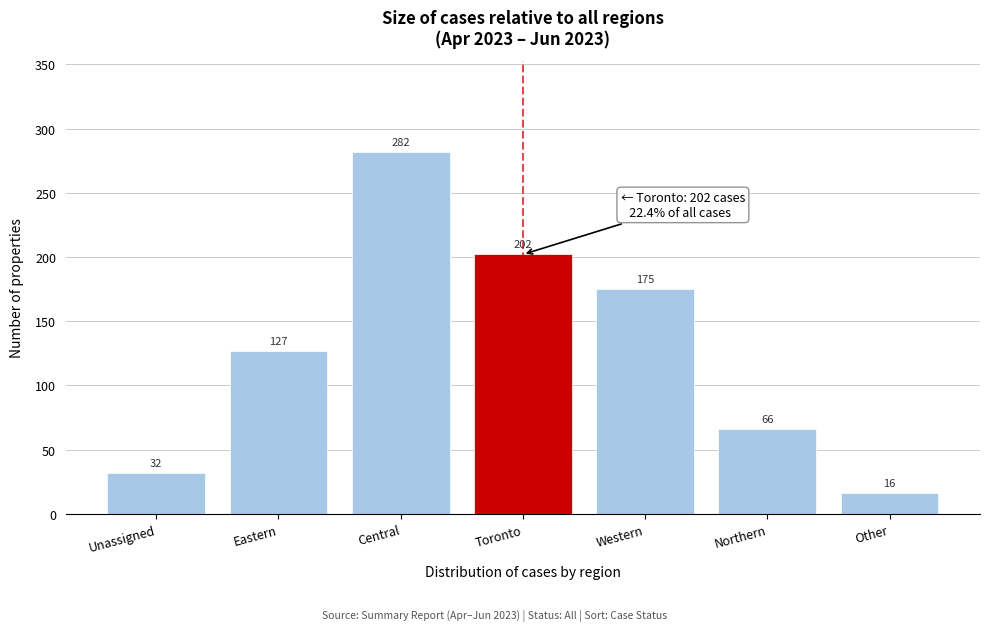

Reading left to right, transcribe all the data shown in this chart.

32	127	282	202	175	66	16